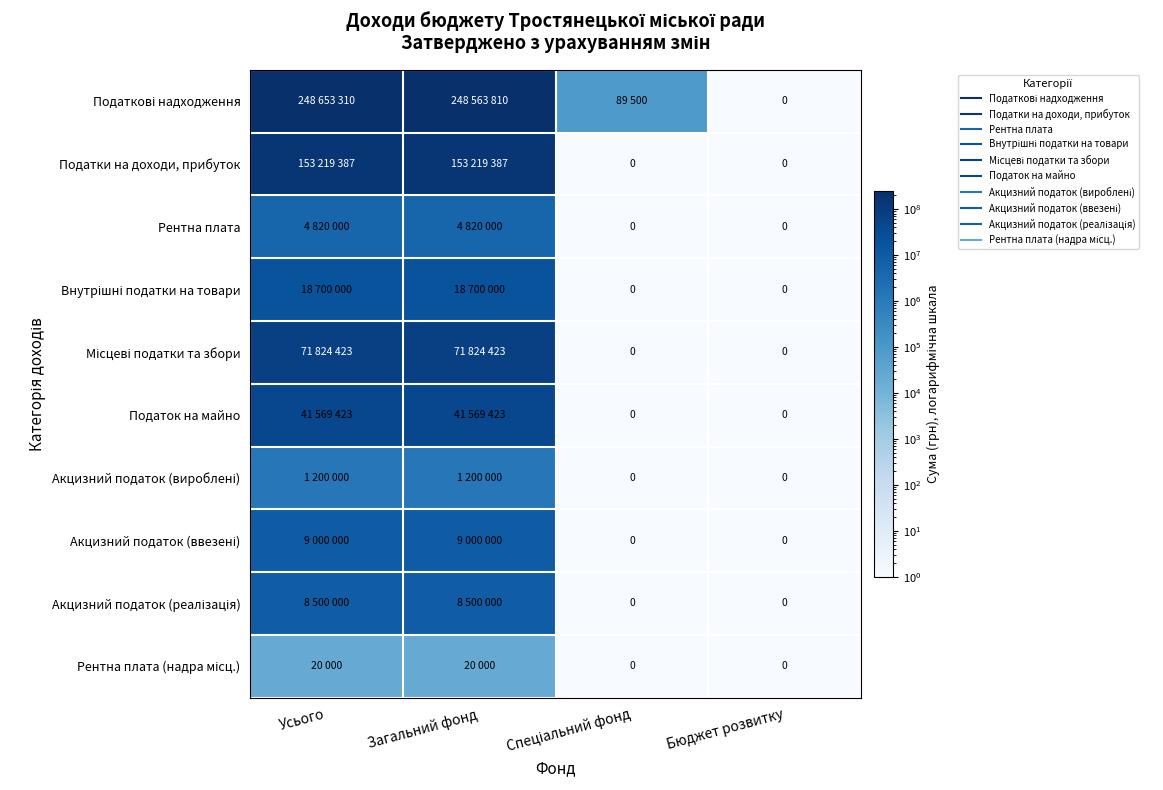

Is the value of Рентна плата (надра місц.) at Загальний фонд greater than the value of Місцеві податки та збори at Усього?

No